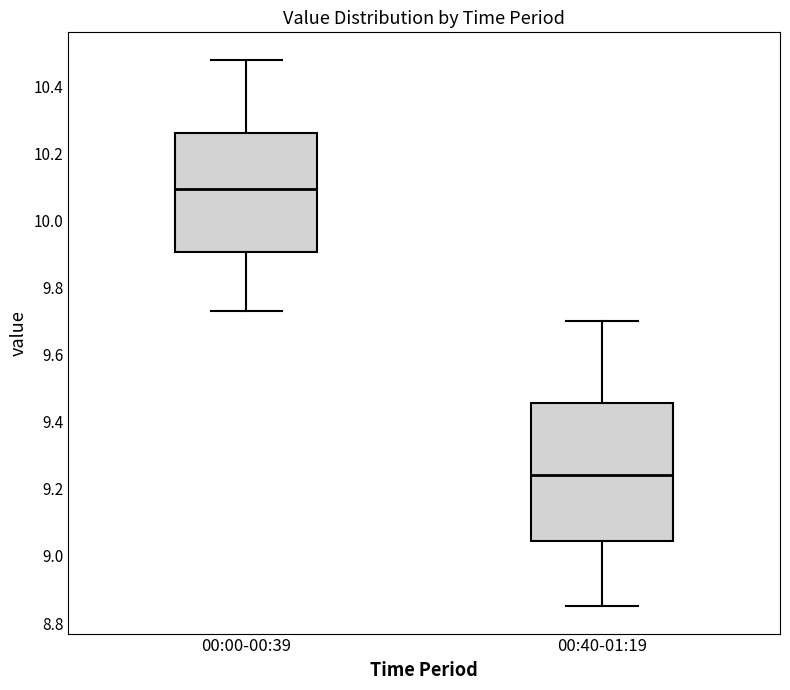

Which box's median line is the highest?

00:00-00:39